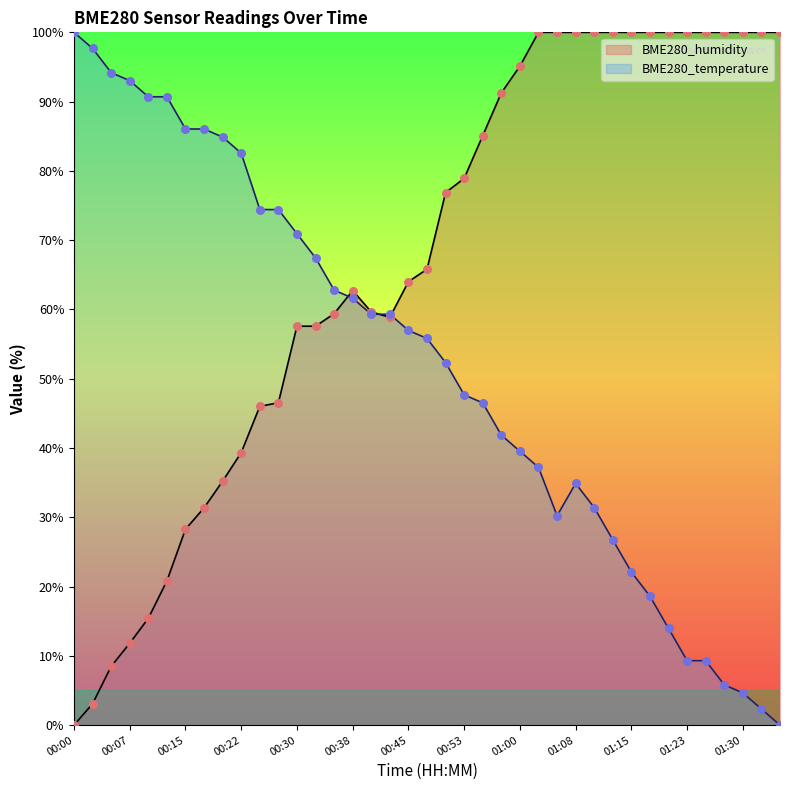

Which series has the largest Y range (max minus min)?

BME280_humidity